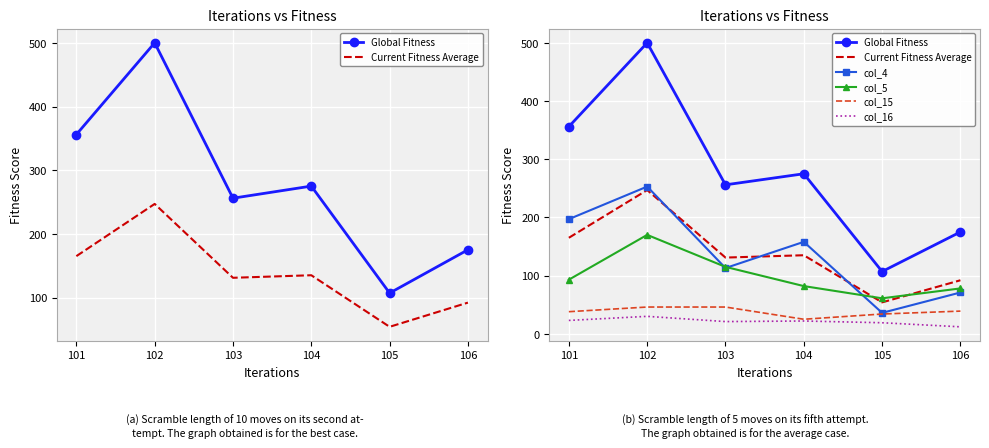

What is the spread (max minus min) of values at 103?

235